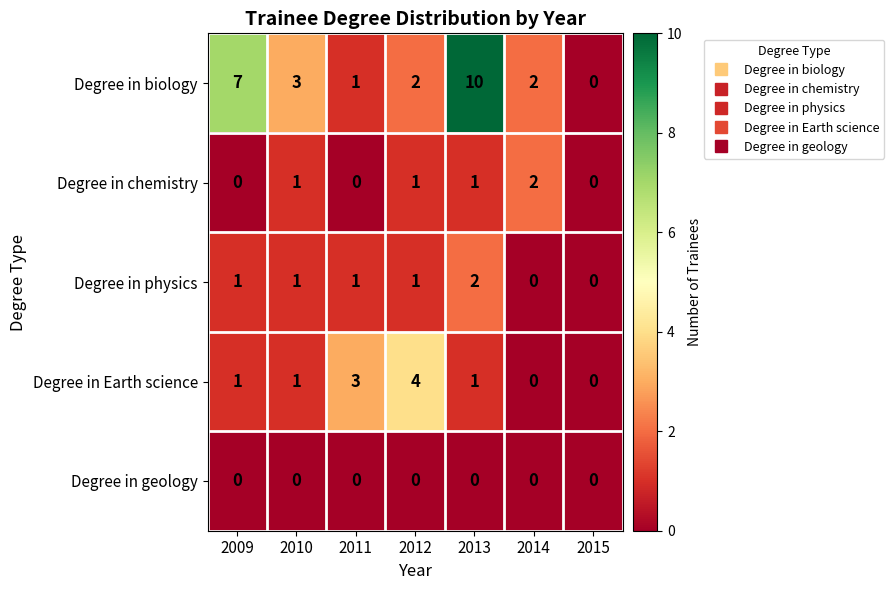

What is the difference between the maximum and minimum values in the Degree in biology series?

10